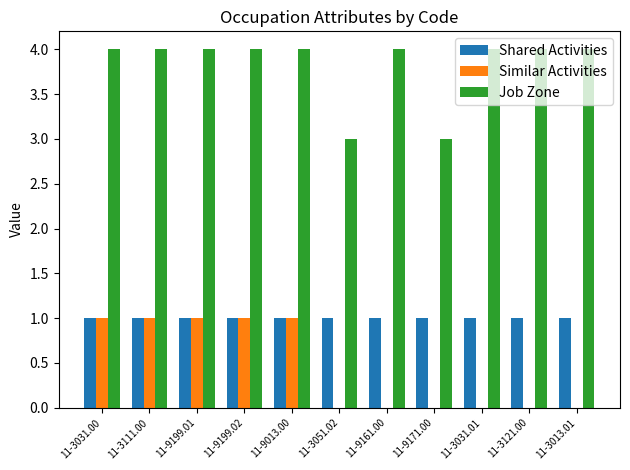

What is the total value across all series at 11-9013.00?

6